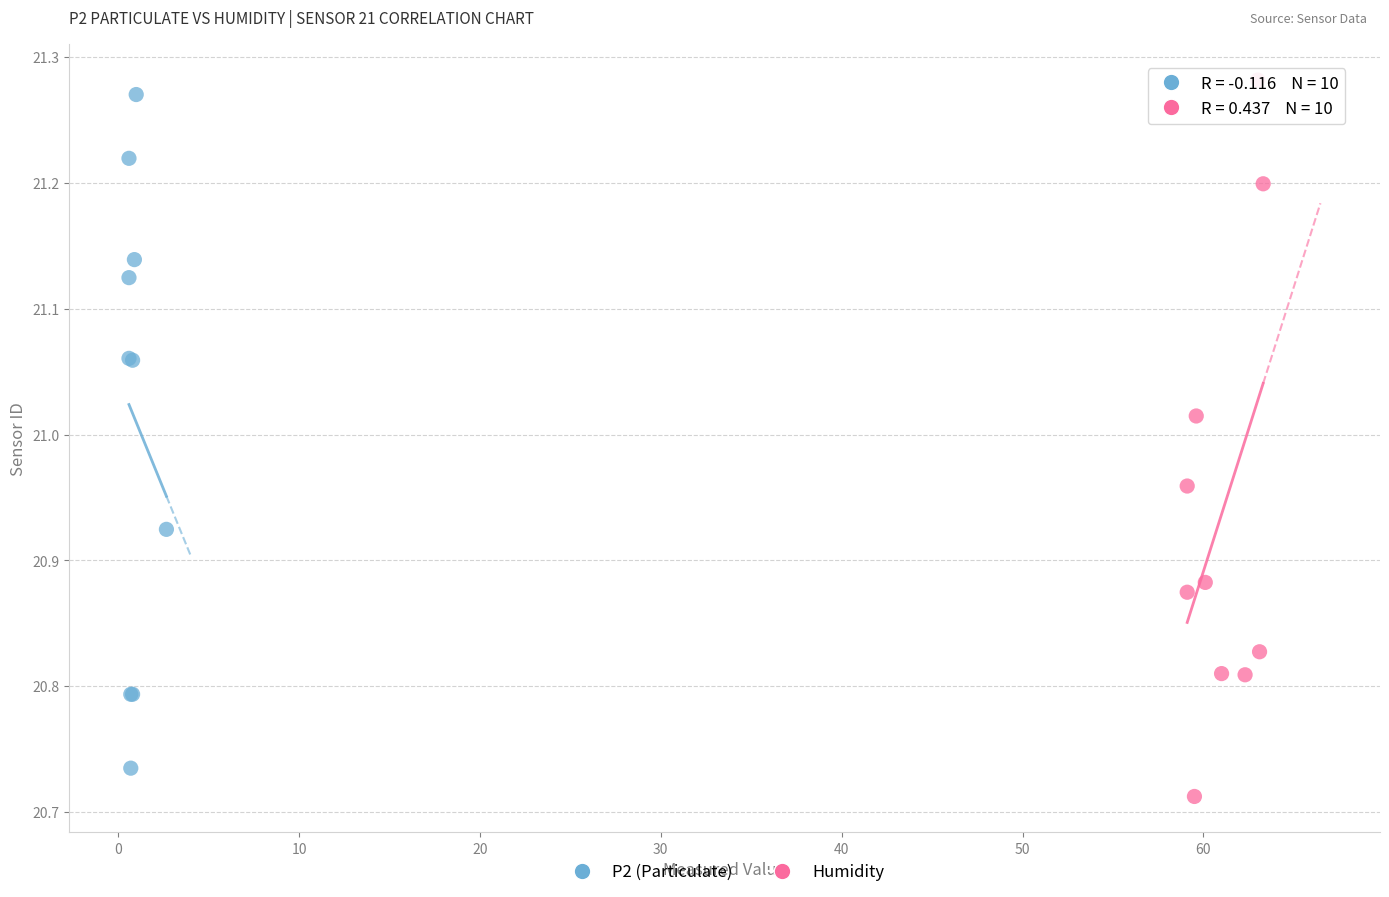

Which series has the widest spread of Y values?

Humidity